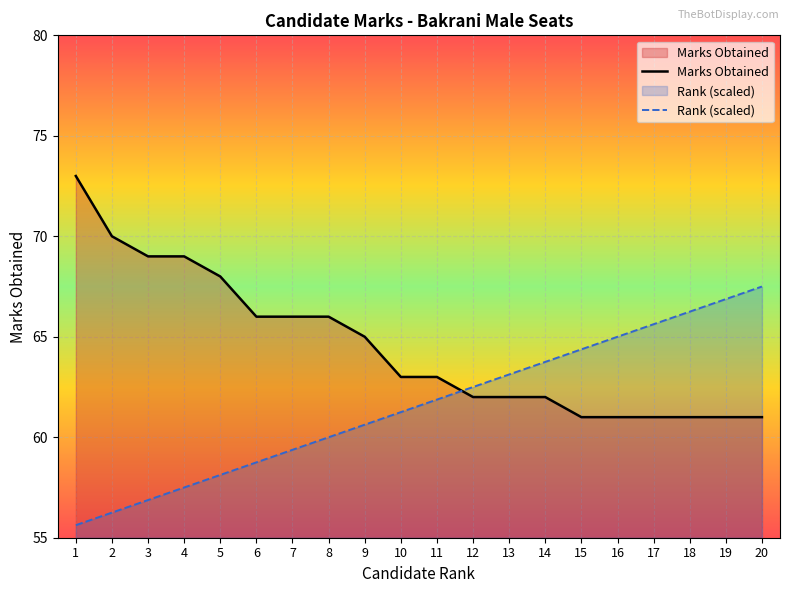

The value of Rank at 3 is 56.9. True or false?

True